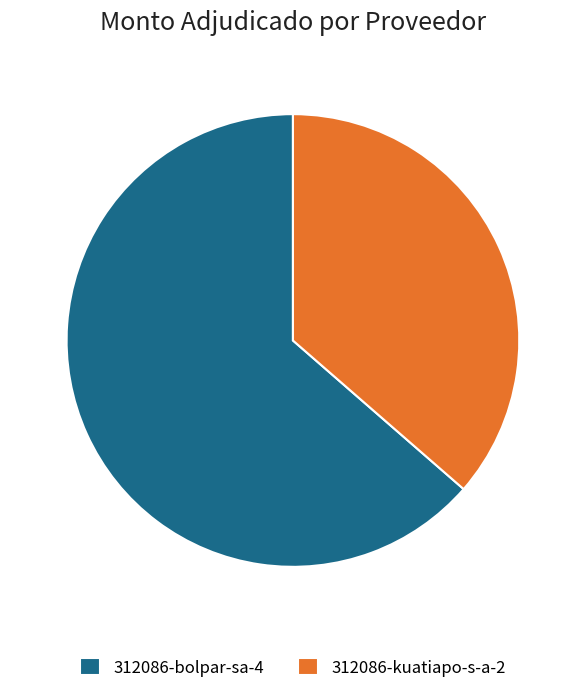

Between 312086-bolpar-sa-4 and 312086-kuatiapo-s-a-2, which is larger?

312086-bolpar-sa-4